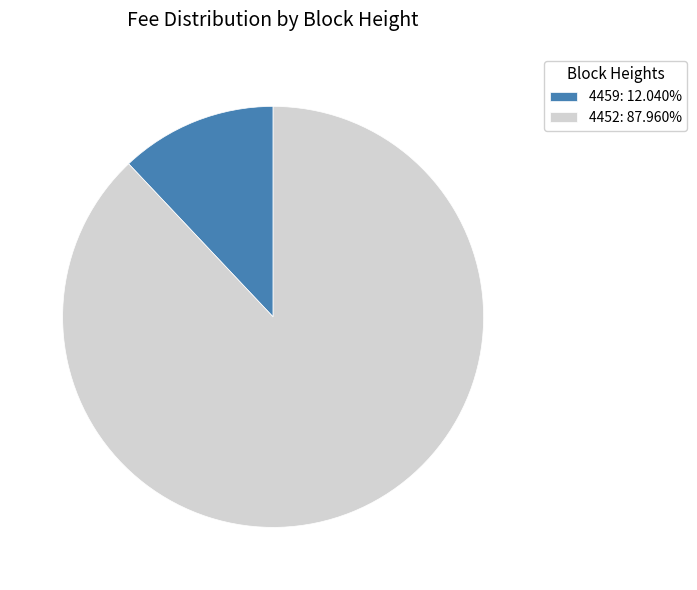

Count the number of slices in the pie.

2